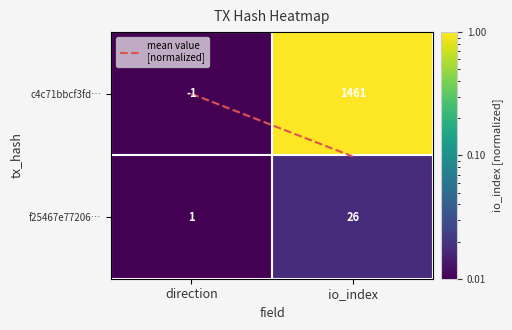

Between direction and io_index, which series saw the biggest shift?

c4c71bbcf3fd…